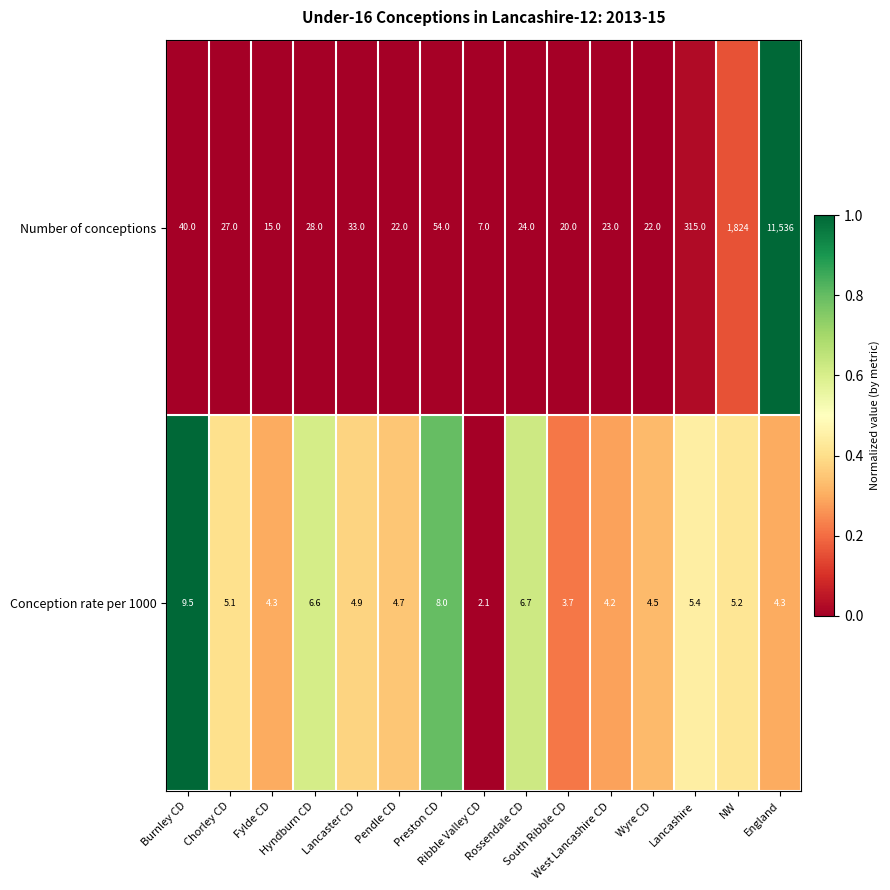

What is the difference between the maximum and minimum values in the Number of conceptions series?

11529.0